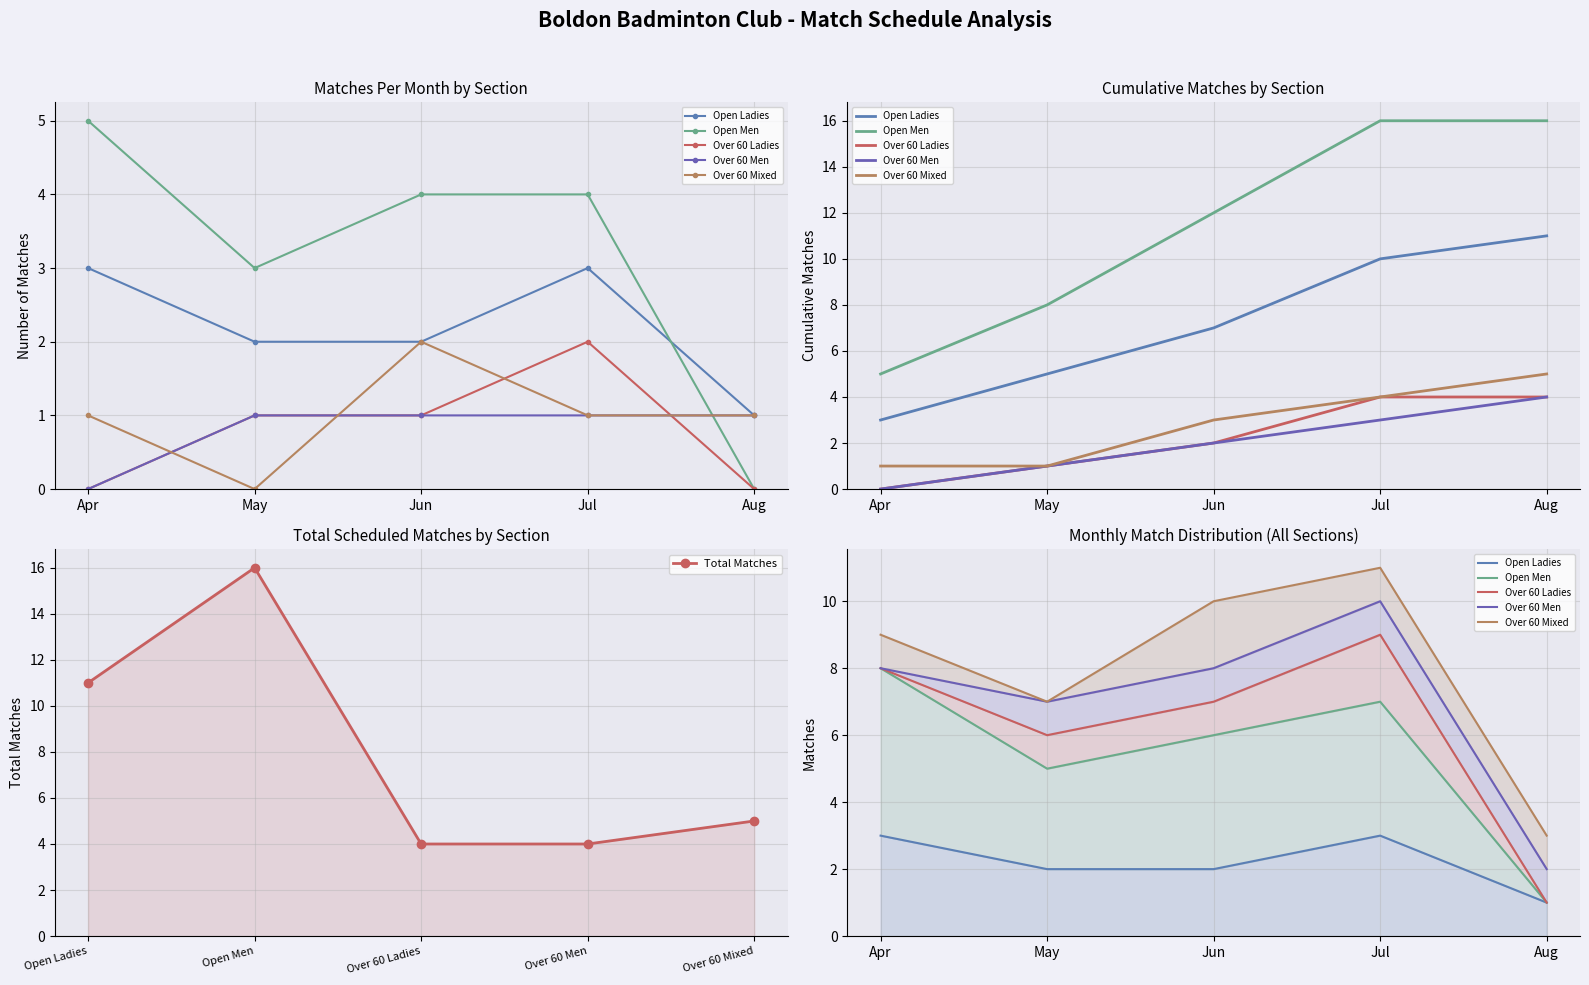

What is the lowest value of the Over 60 Men series?

2